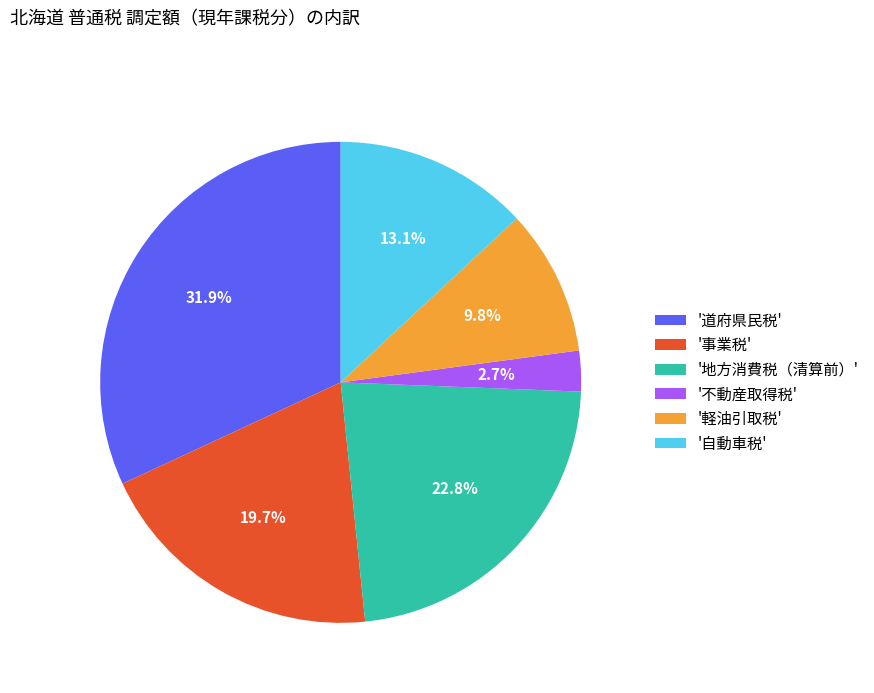

Is there any slice that represents more than half of the pie?

No